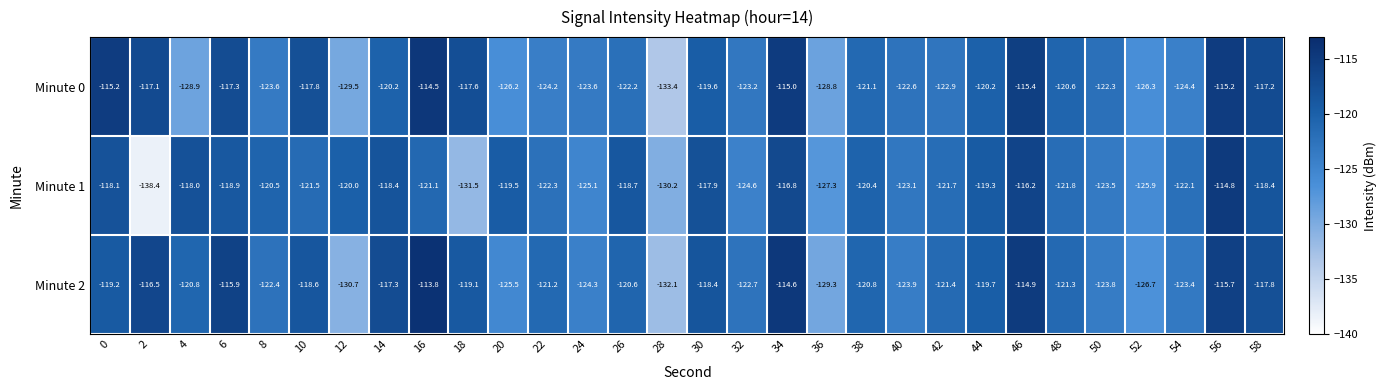

At 34, list the series in order from smallest to largest.

Minute 1, Minute 0, Minute 2